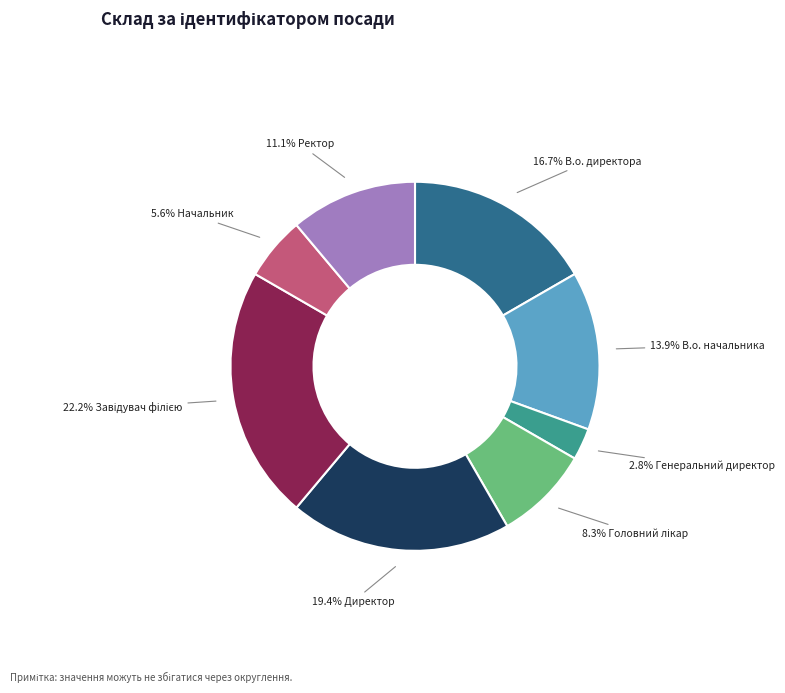

Is there a majority slice in this chart?

No